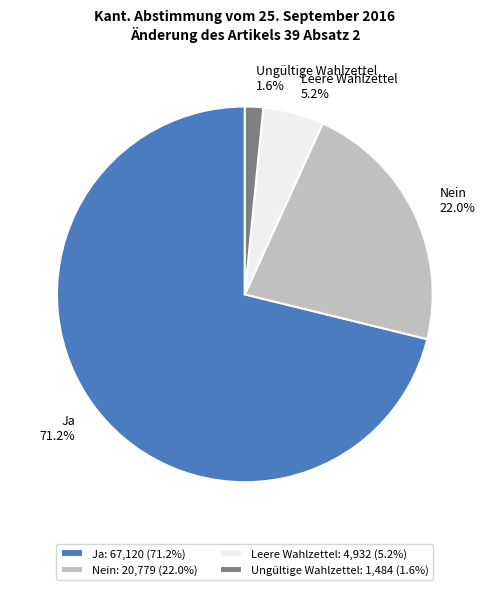

What percentage is the Leere Wahlzettel slice, to the nearest percent?

5%